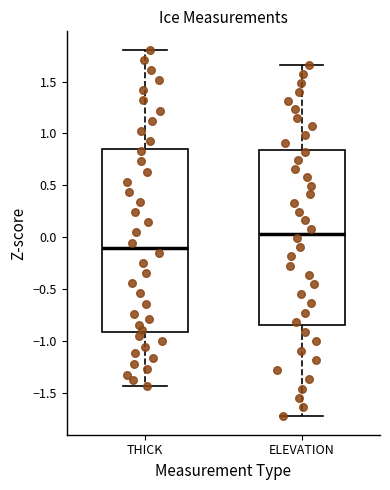

Reading left to right, read every box against the y-axis: the position of its median line, the range the box covers, and the ends of its whiskers. The values are not printed on the chart, so give them approximately, as read against the axis.

THICK: median -0.10, box -0.90 to 0.85, whiskers -1.45 to 1.80
ELEVATION: median 0.05, box -0.85 to 0.85, whiskers -1.75 to 1.65